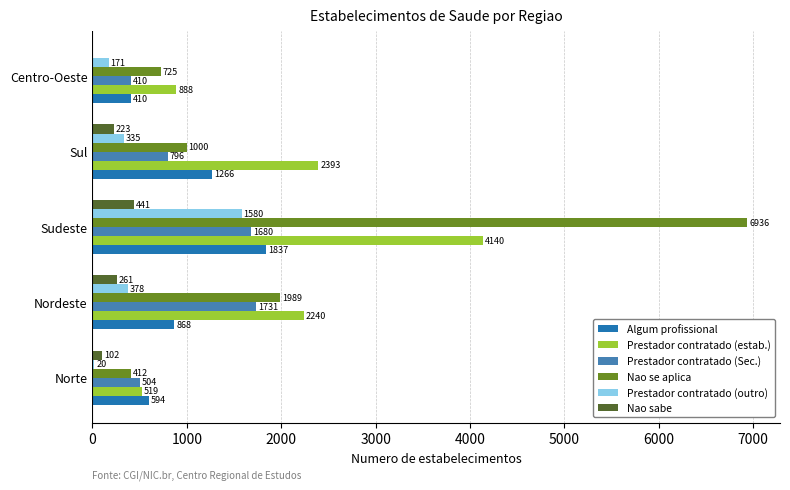

How many distinct data groups are displayed?

6